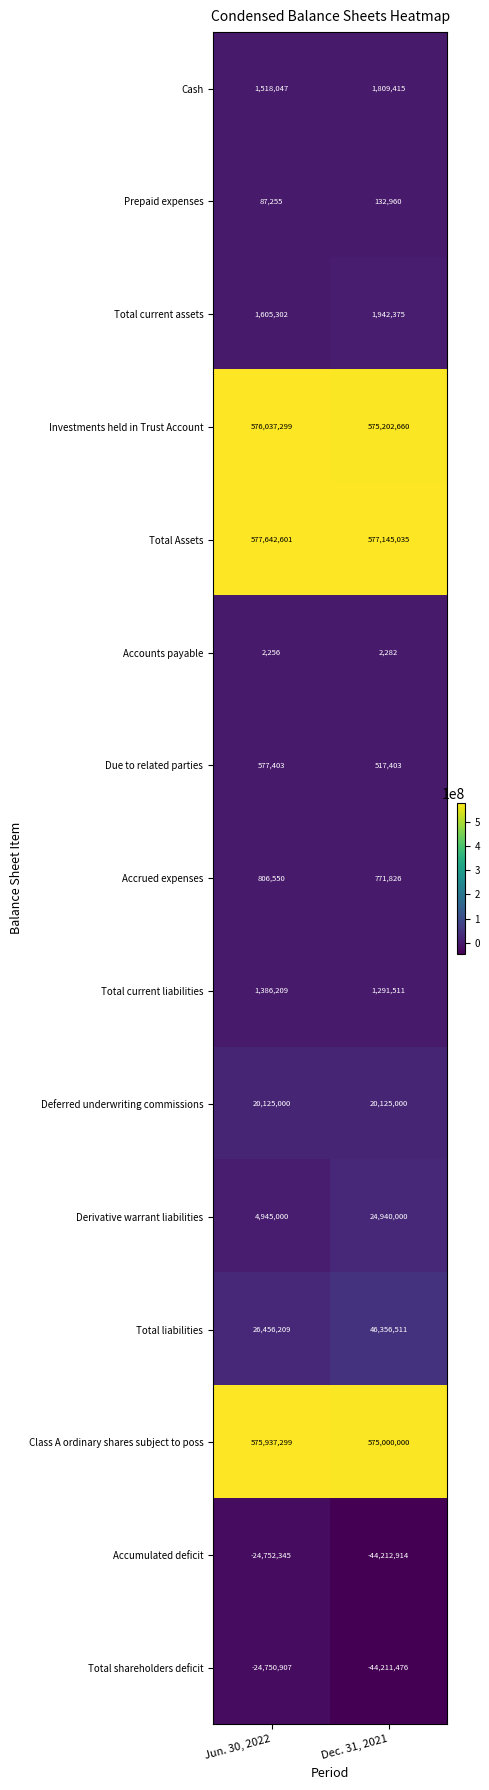

At which label does Total current assets reach its minimum?

Jun. 30, 2022